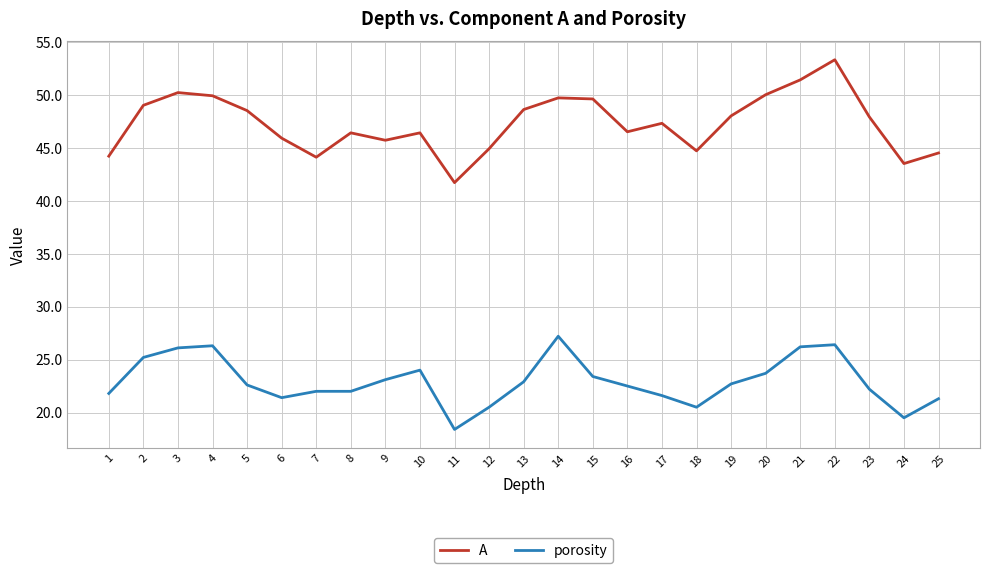

What is the difference between the A values at 5 and 21?

2.9